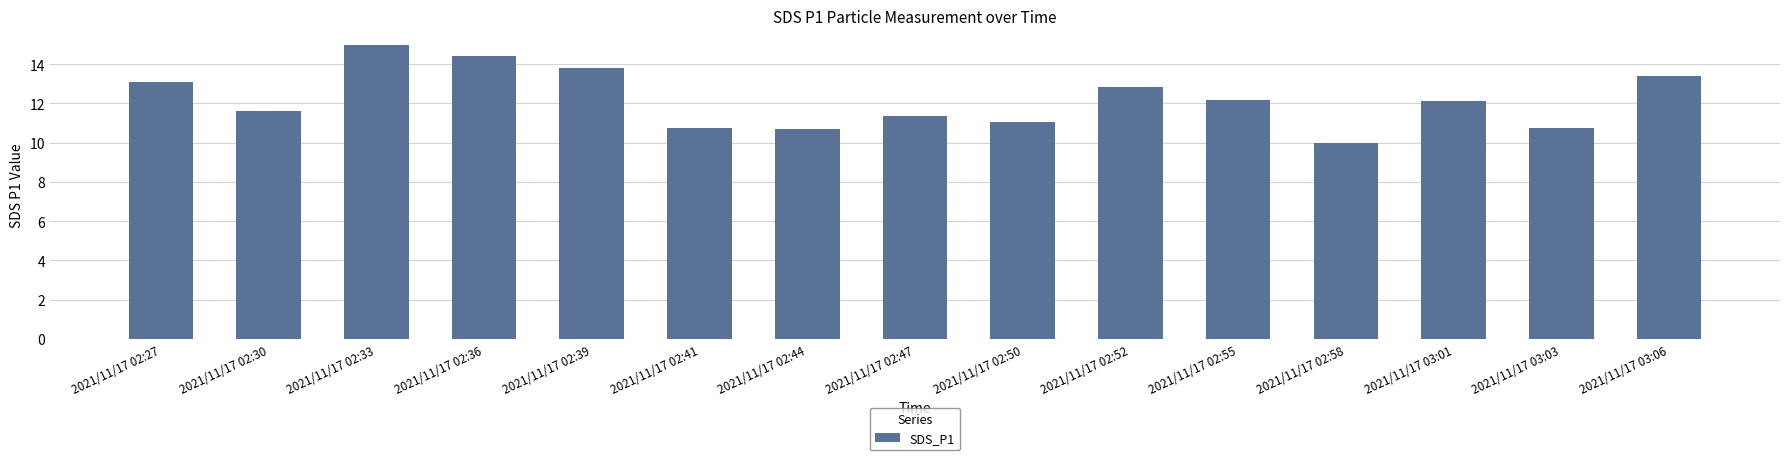

Which category has the highest value across all series?

2021/11/17 02:33